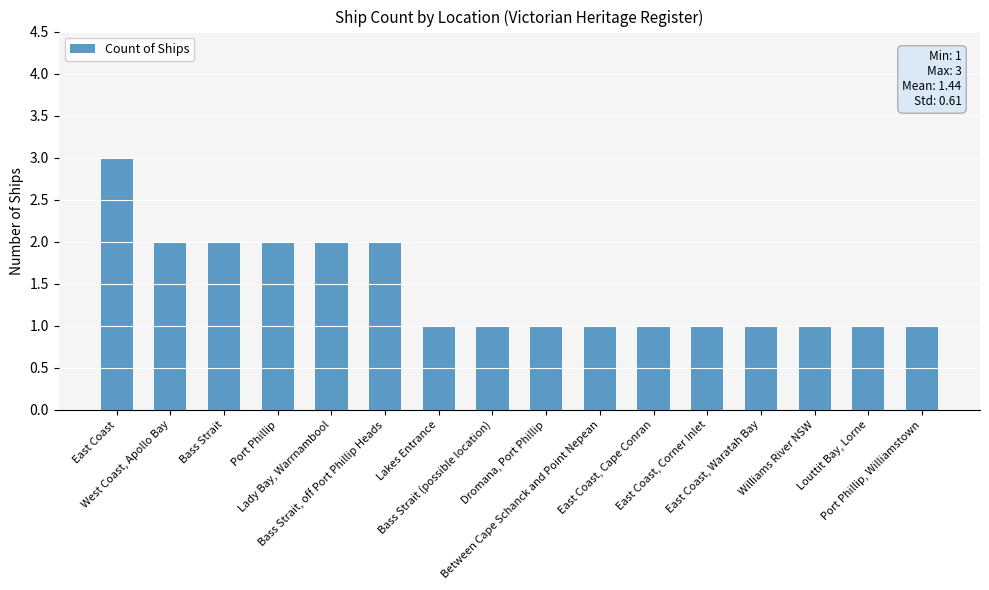

What is the value of the 10th bar from the left?

1